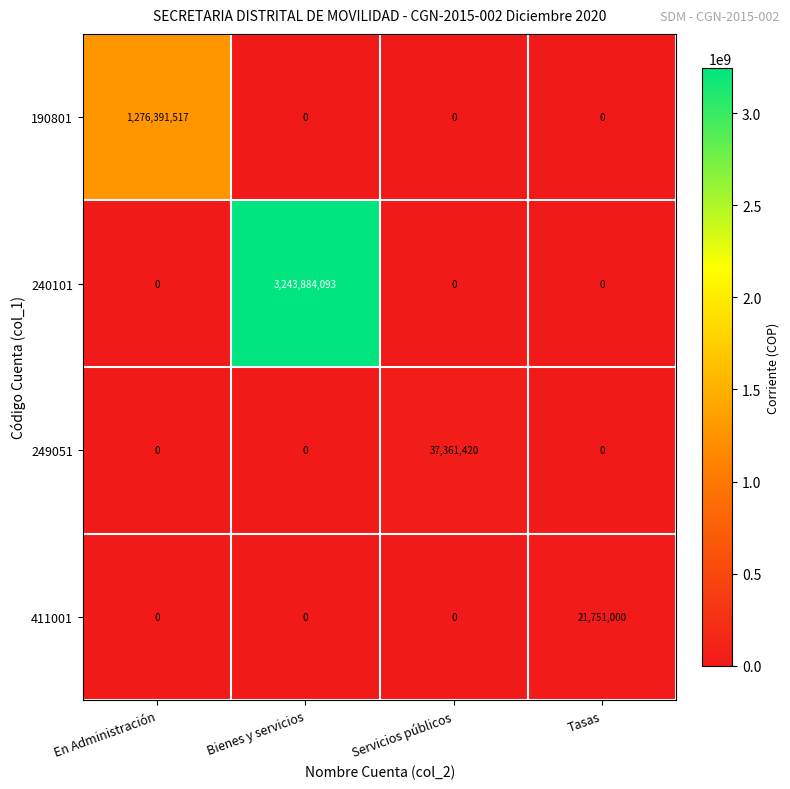

What is the greatest value displayed?

3243884093